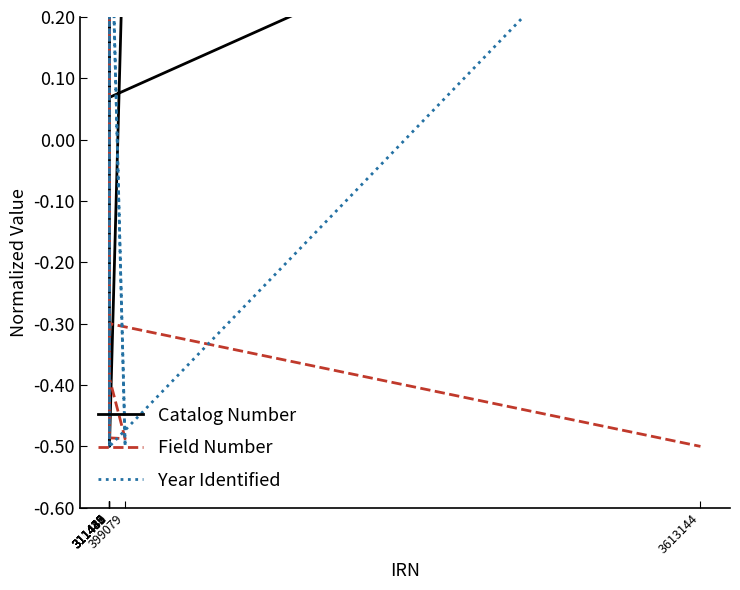

True or false: Catalog Number and Field Number cross at least once.

True